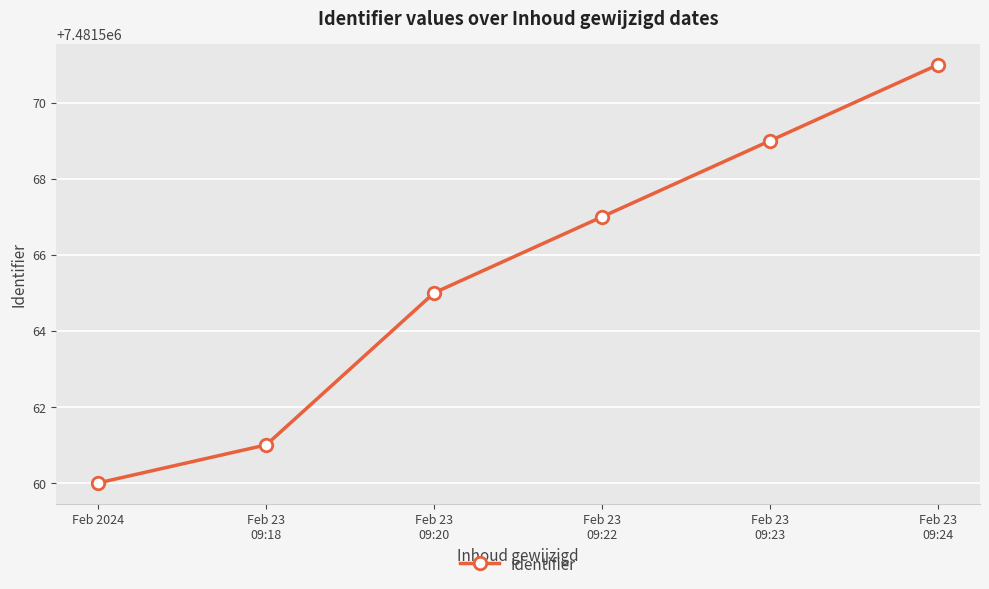

Reading right to left, extract all data points from this chart.

7481571	7481569	7481567	7481565	7481561	7481560